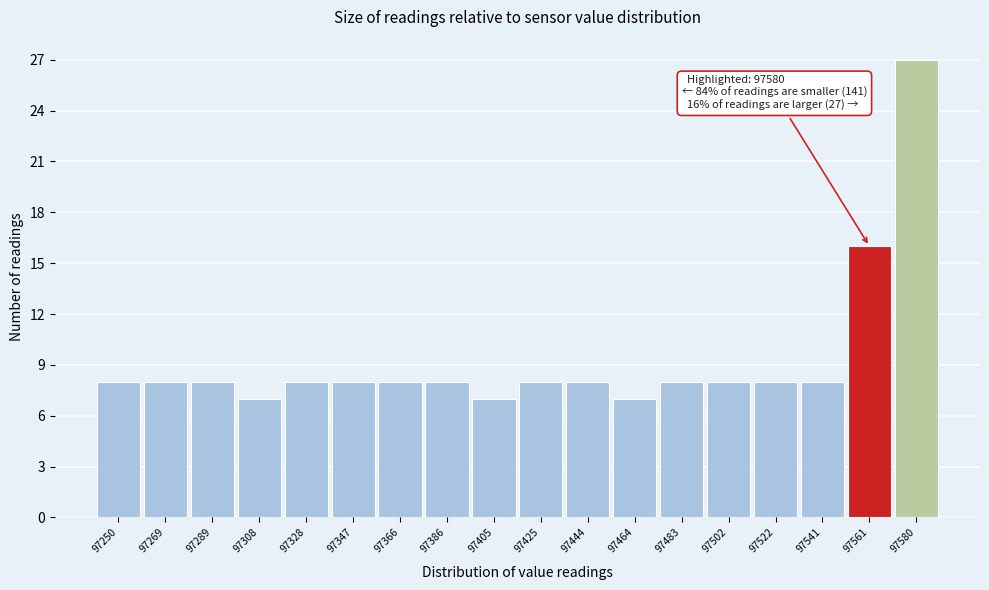

Reading left to right, extract all data points from this chart.

8	8	8	7	8	8	8	8	7	8	8	7	8	8	8	8	16	27